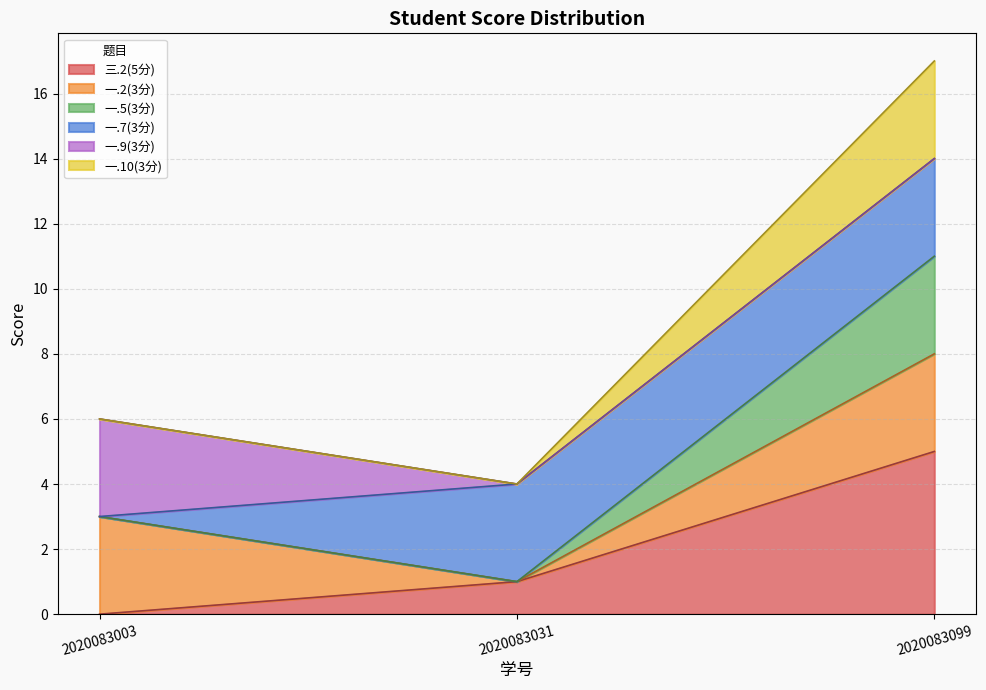

Which category has the lowest value across all series?

2020083003